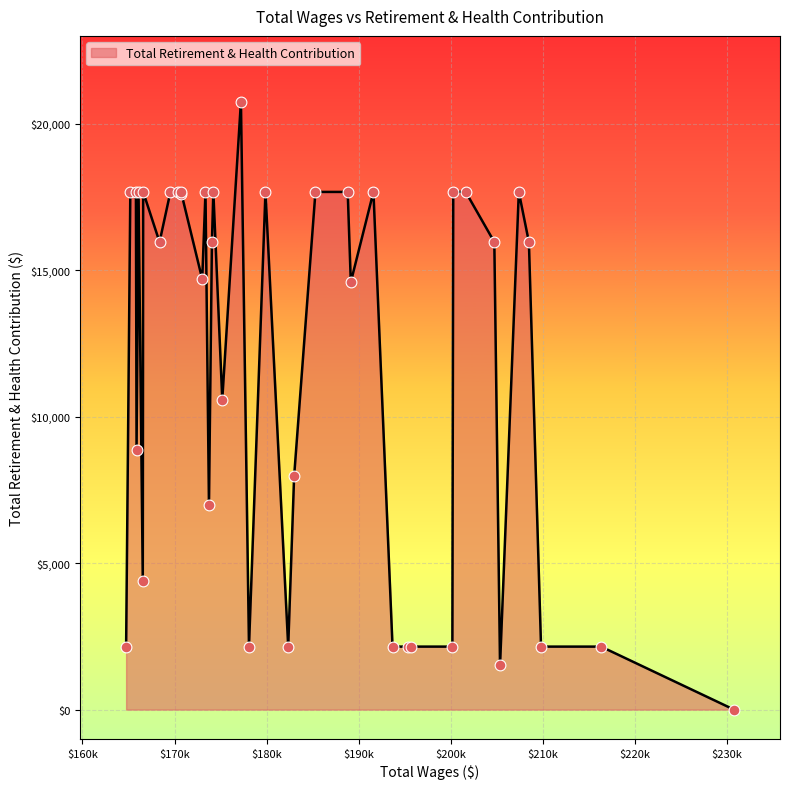

What is the maximum value shown in the chart?

20757